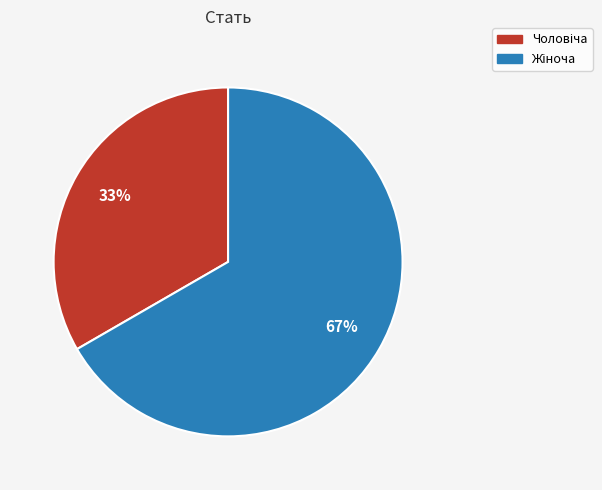

Is there any slice that represents more than half of the pie?

Yes